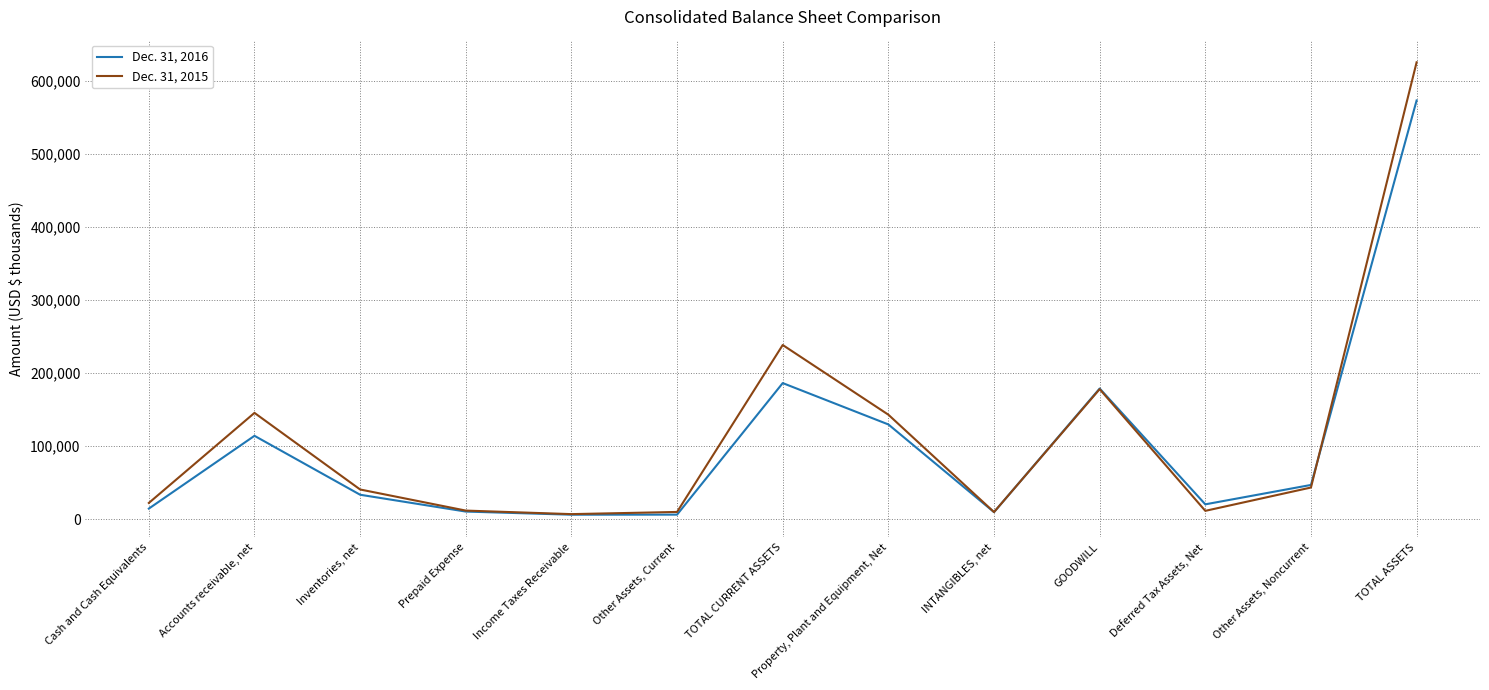

Which series has the largest total across all categories?

Dec. 31, 2015